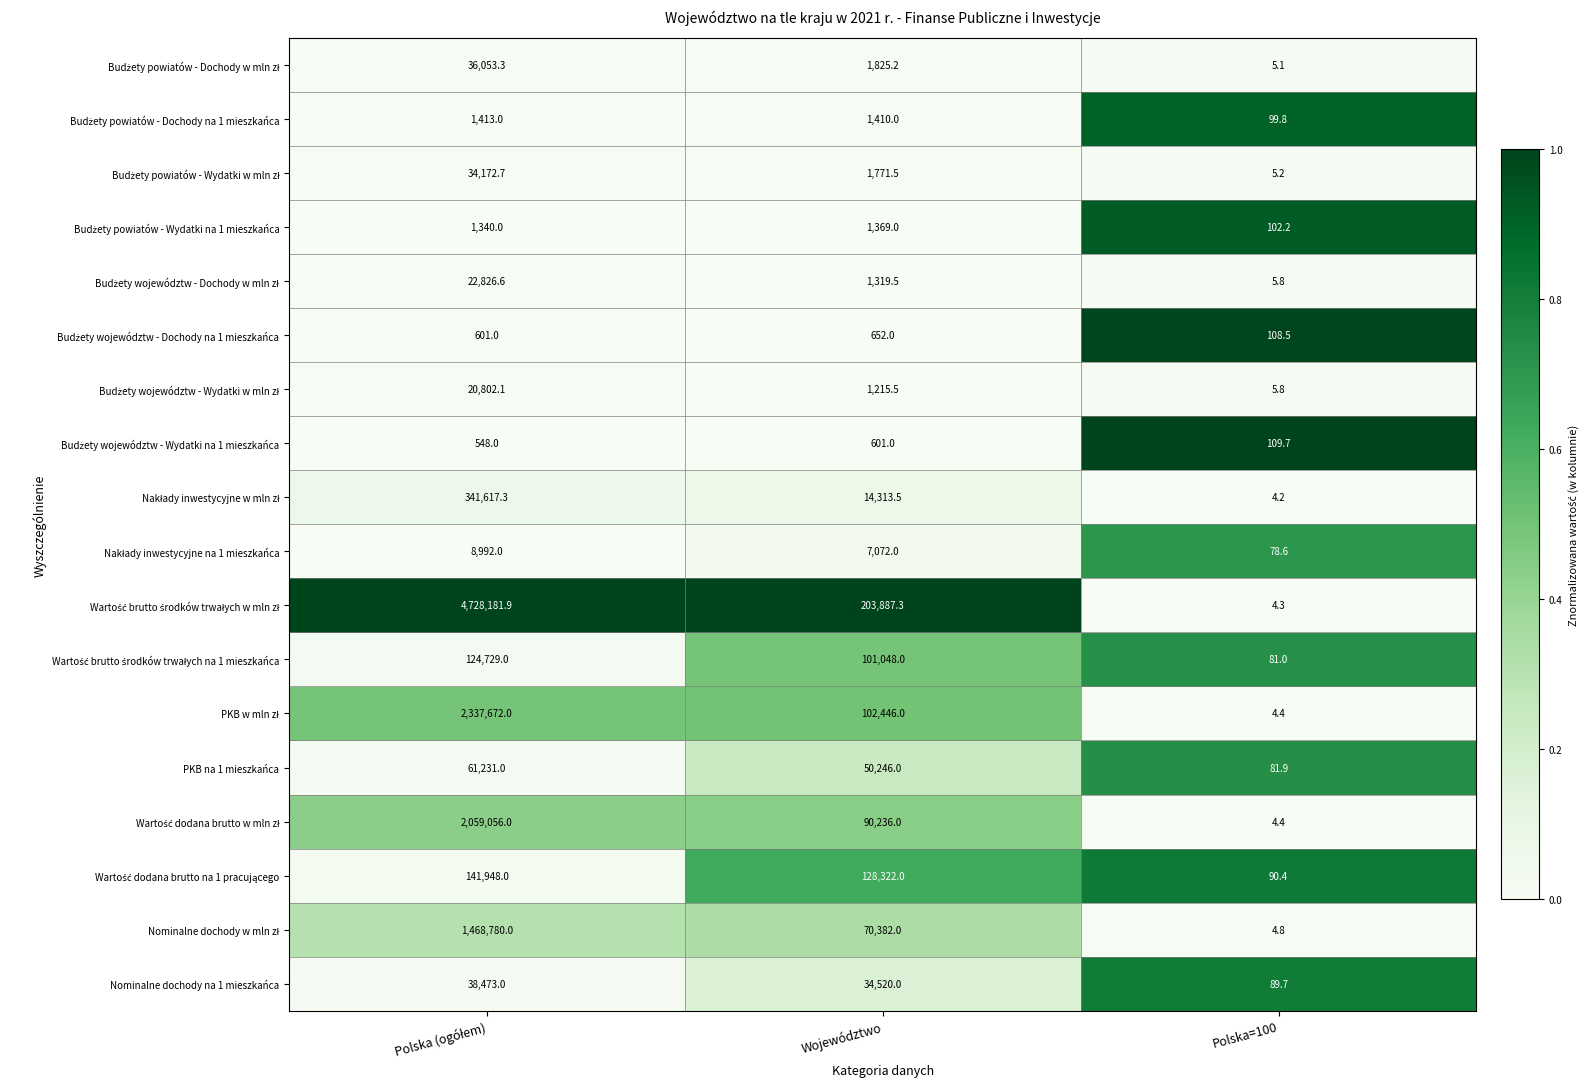

What is the difference between the highest and lowest values at Województwo?

203286.3